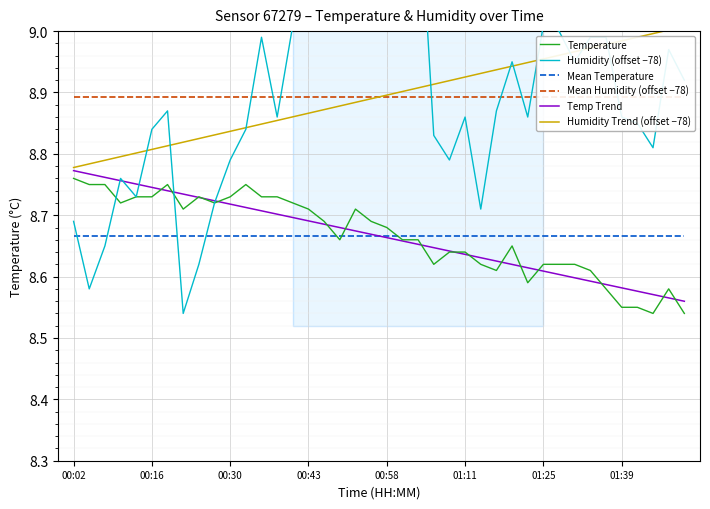

Rank the categories by Temp Trend value from lowest to highest.

39, 38, 37, 36, 35, 34, 33, 32, 31, 30, 29, 28, 27, 26, 25, 24, 23, 22, 21, 20, 19, 18, 17, 16, 15, 14, 13, 12, 11, 10, 9, 8, 01:39, 01:25, 01:11, 00:58, 00:43, 00:30, 00:16, 00:02